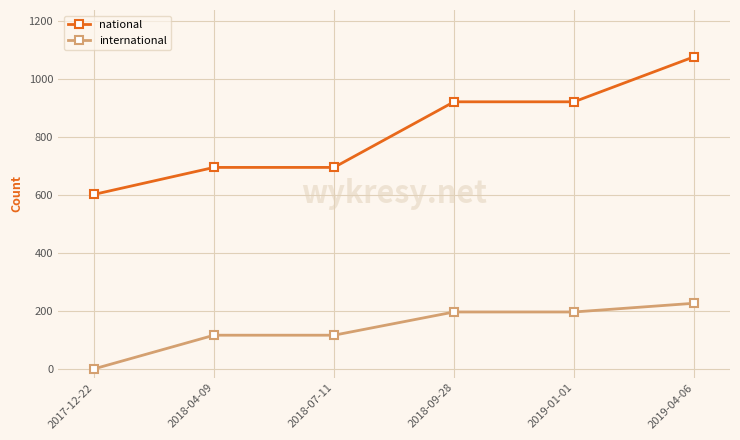

Reading left to right, what are all the values shown in this chart?

national: 601	694	694	920	920	1075
international: 0	116	116	196	196	226